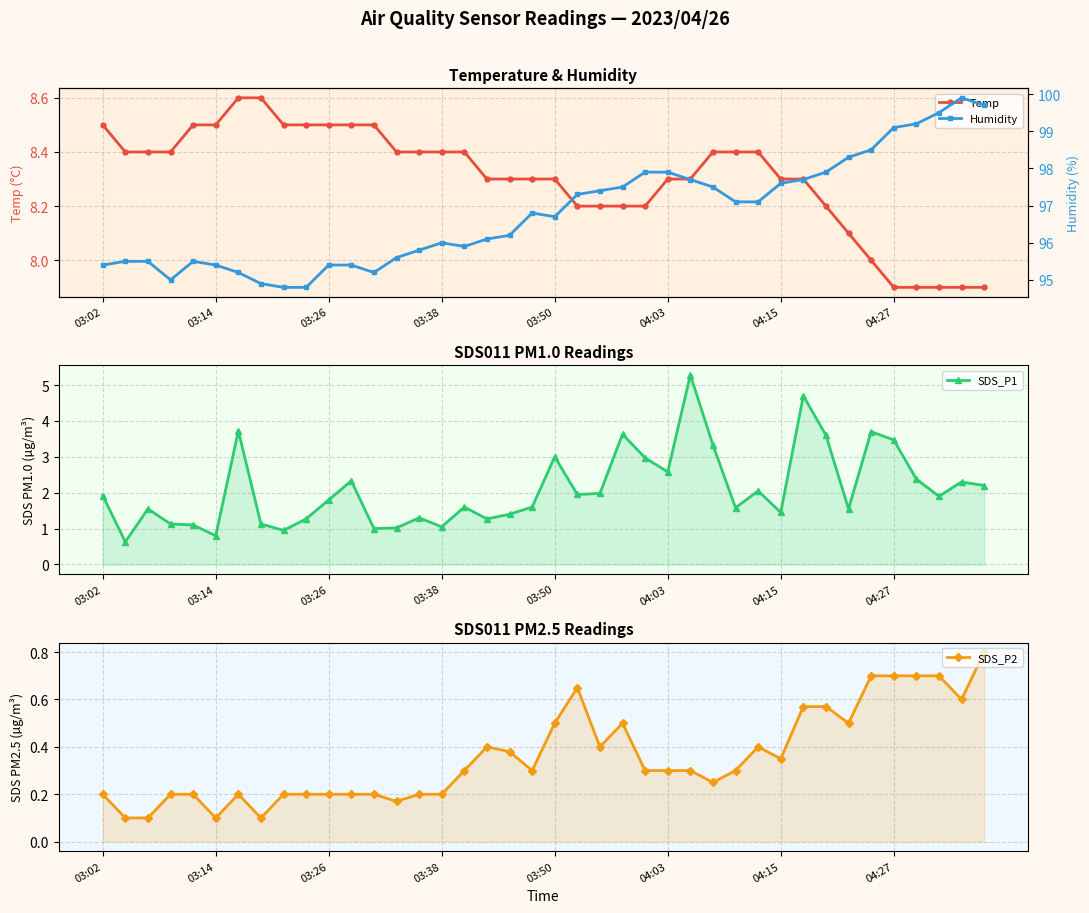

The Temp series shows 4.0 at 03:02. True or false?

False